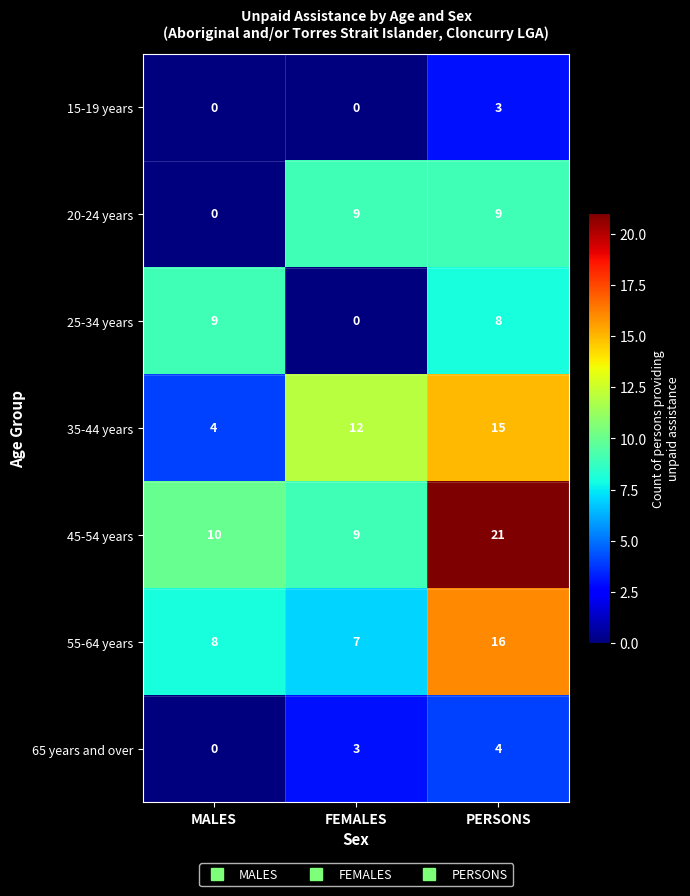

Is it true that 45-54 years equals 13 at FEMALES?

False